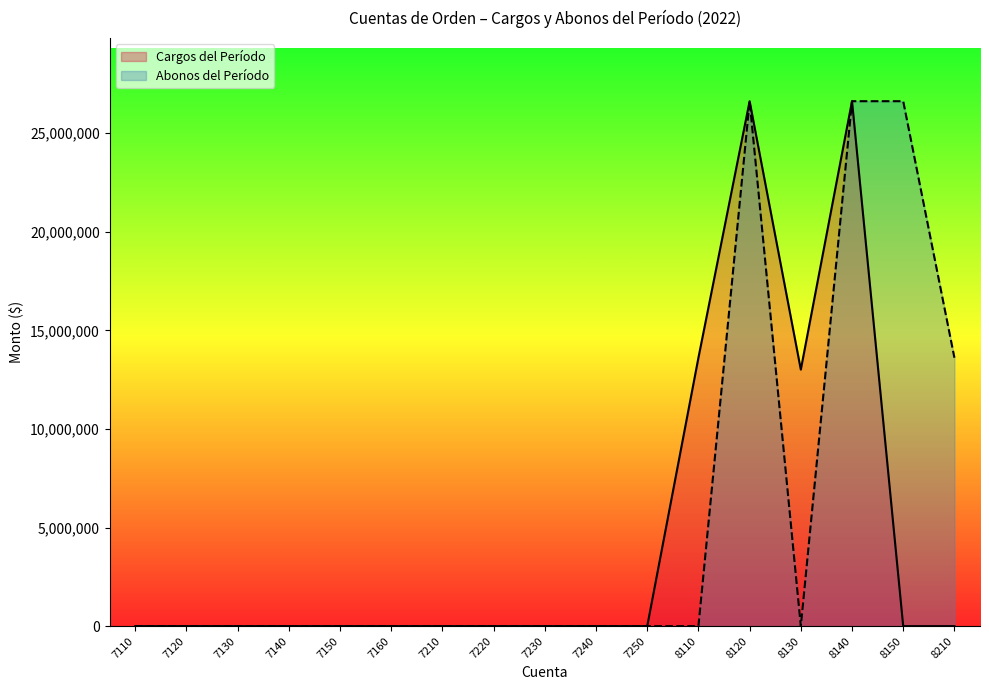

How many positive values does the Cargos del Período series have?

4